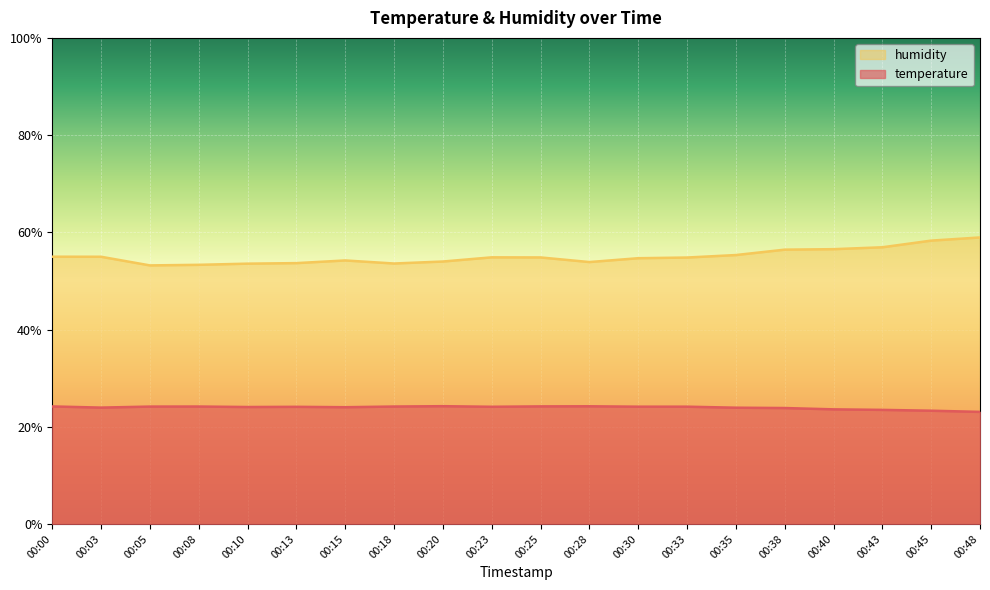

What value does the humidity series have at 00:20?

54.0